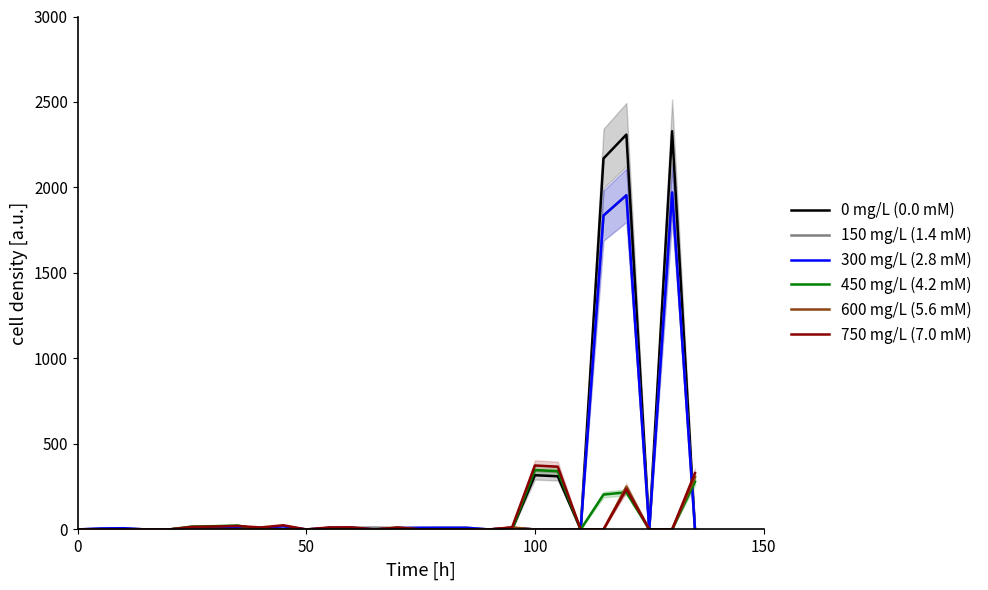

What is the highest value of the 750 mg/L (7.0 mM) series?

374.1